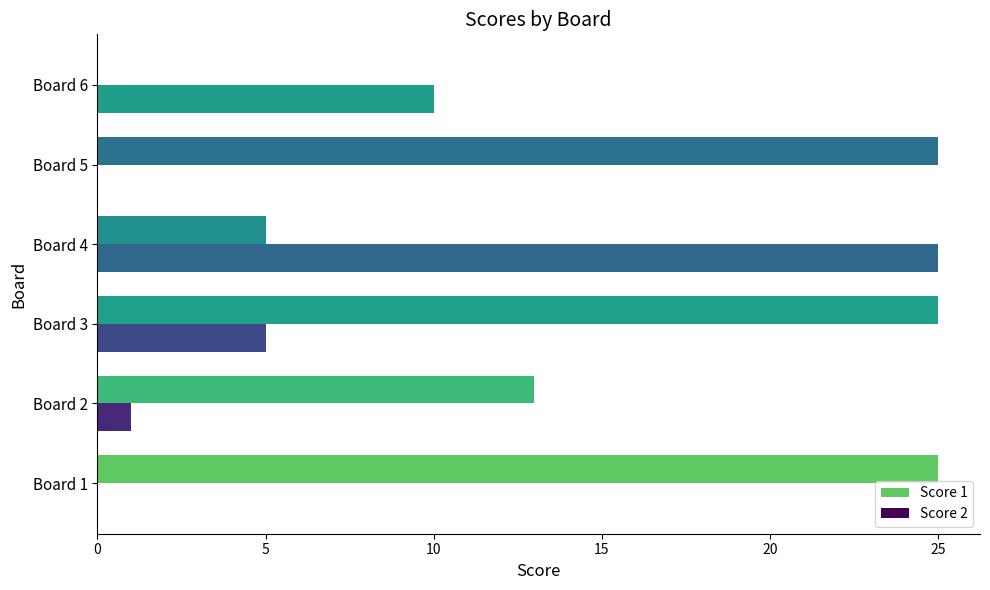

Between Board 3 and Board 6, which series saw the biggest shift?

Score 1